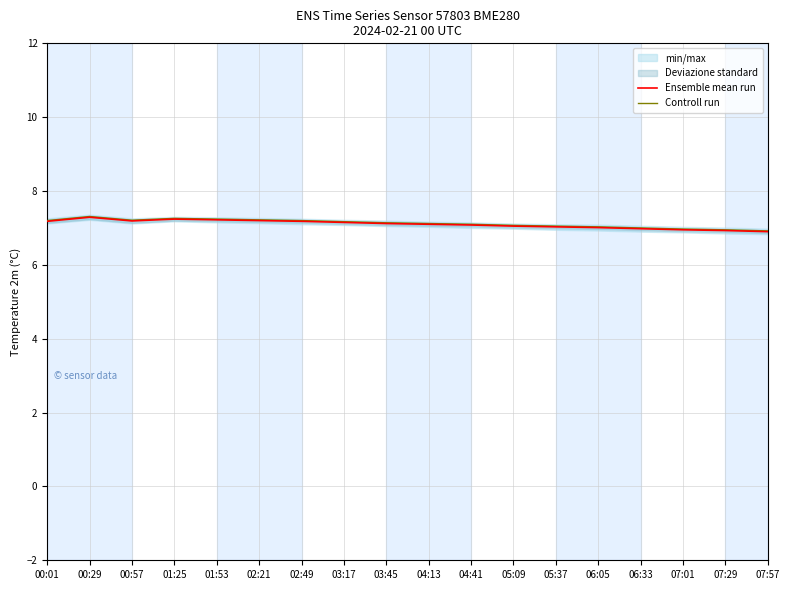

True or false: Ensemble mean run has more than 1 interior local peaks.

True